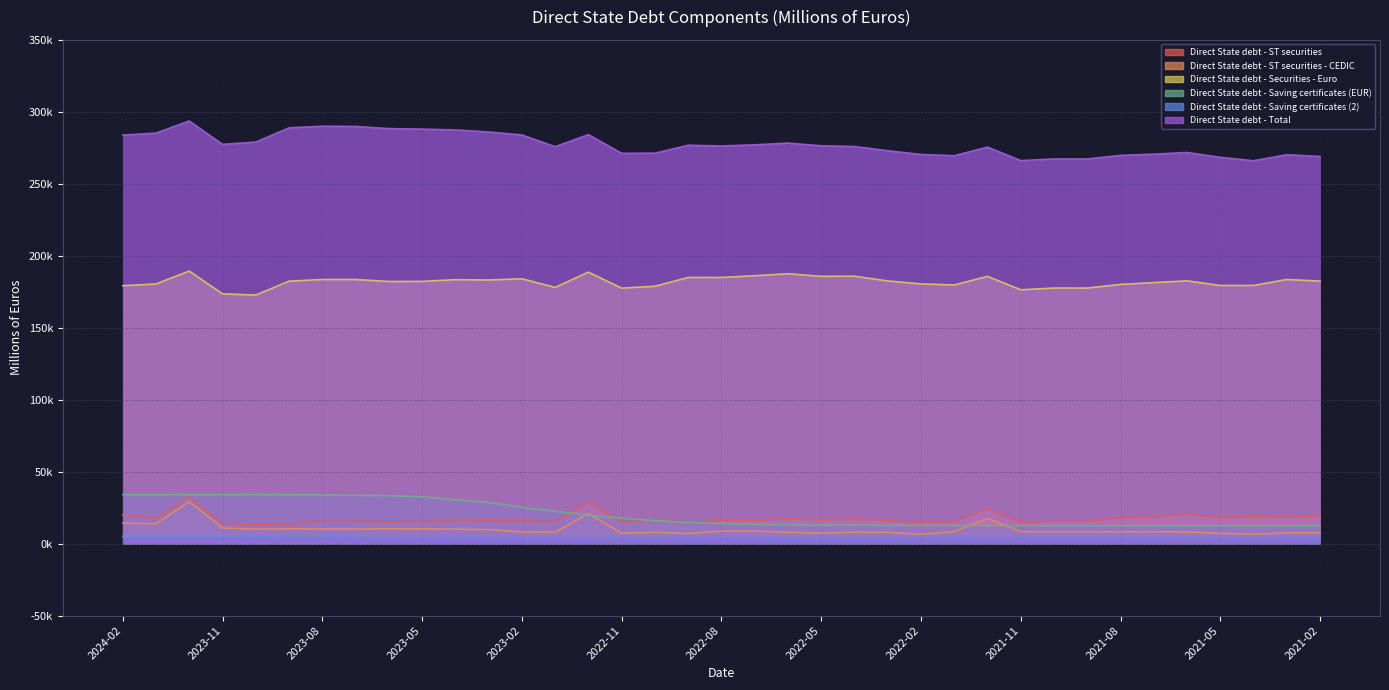

What is the difference between the Direct State debt - Saving certificates (2) values at 2021-11 and 2021-06?

2.1